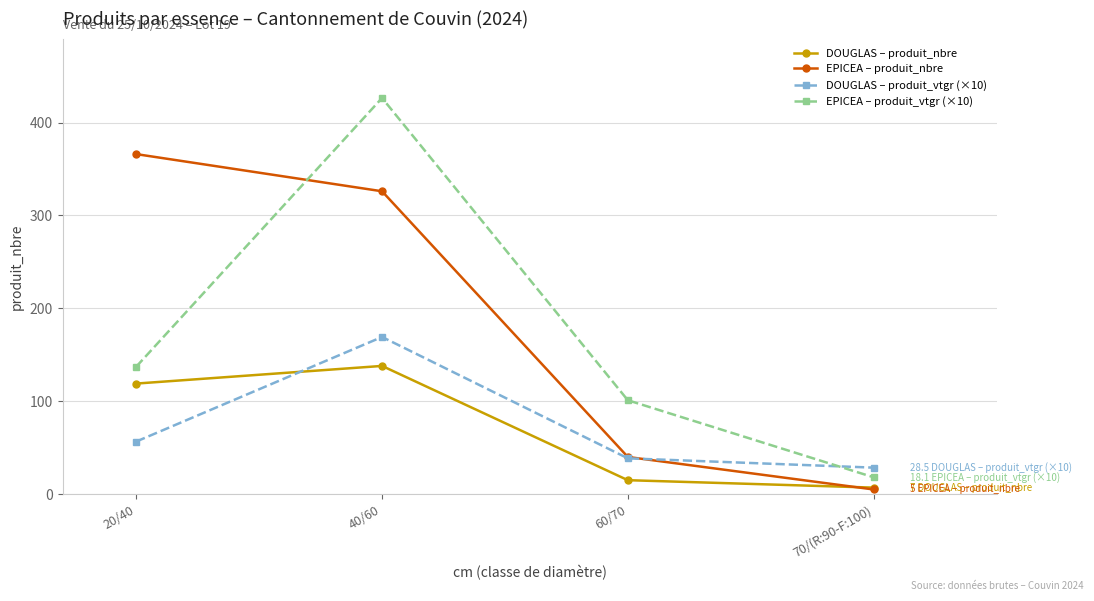

At which label is DOUGLAS – produit_nbre closest to 72?

20/40